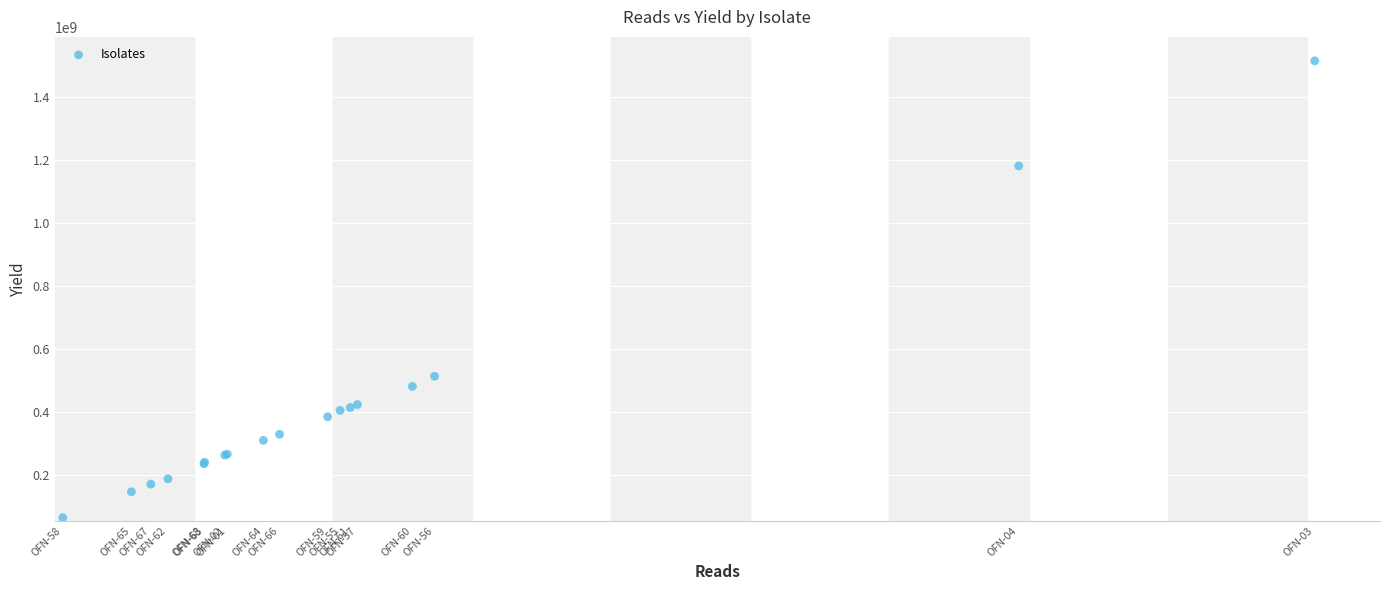

What Y value in the scatter plot is closest to 789703721?

513849449